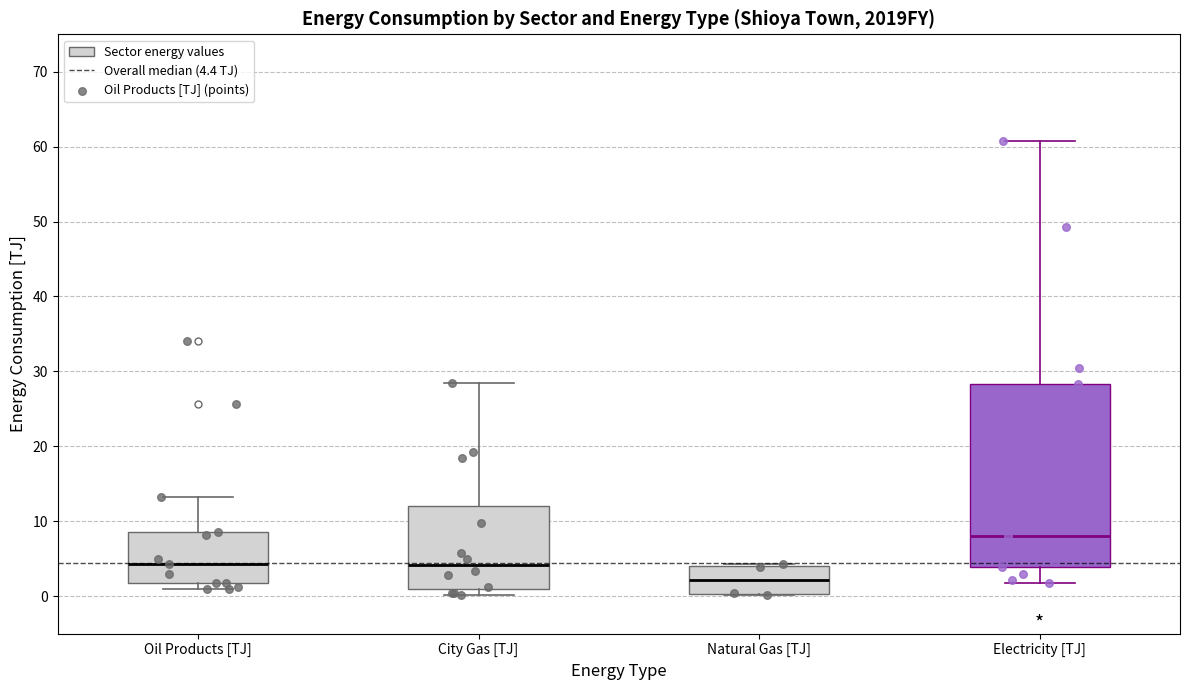

Reading left to right, transcribe this box plot: for each box, give where its median line is, the range the box spans, and where its two whiskers end, as read against the y-axis. The values are not printed on the chart, so give them approximately, as read against the axis.

Oil Products [TJ]: median 4, box 2 to 9, whiskers 1 to 13
City Gas [TJ]: median 4, box 1 to 12, whiskers 0 to 28
Natural Gas [TJ]: median 2, box 0 to 4, whiskers 0 to 4
Electricity [TJ]: median 8, box 4 to 28, whiskers 2 to 61